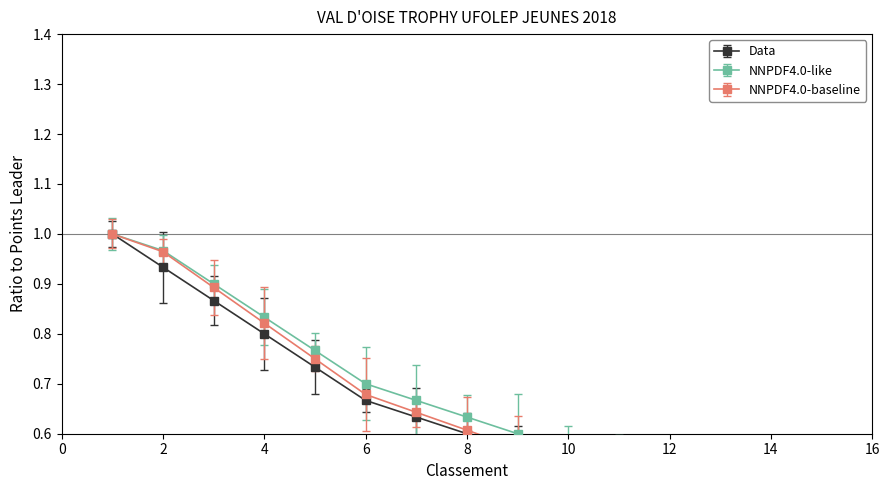

What is the value of the Data point at the 12th from the left?

0.5